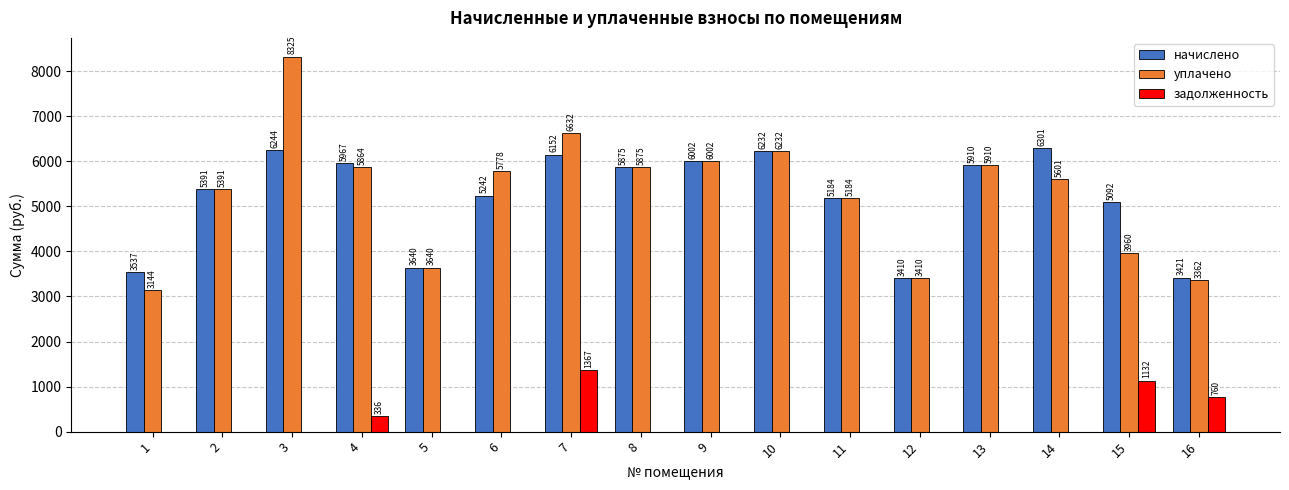

The начислено series shows 3474.6 at 13. True or false?

False